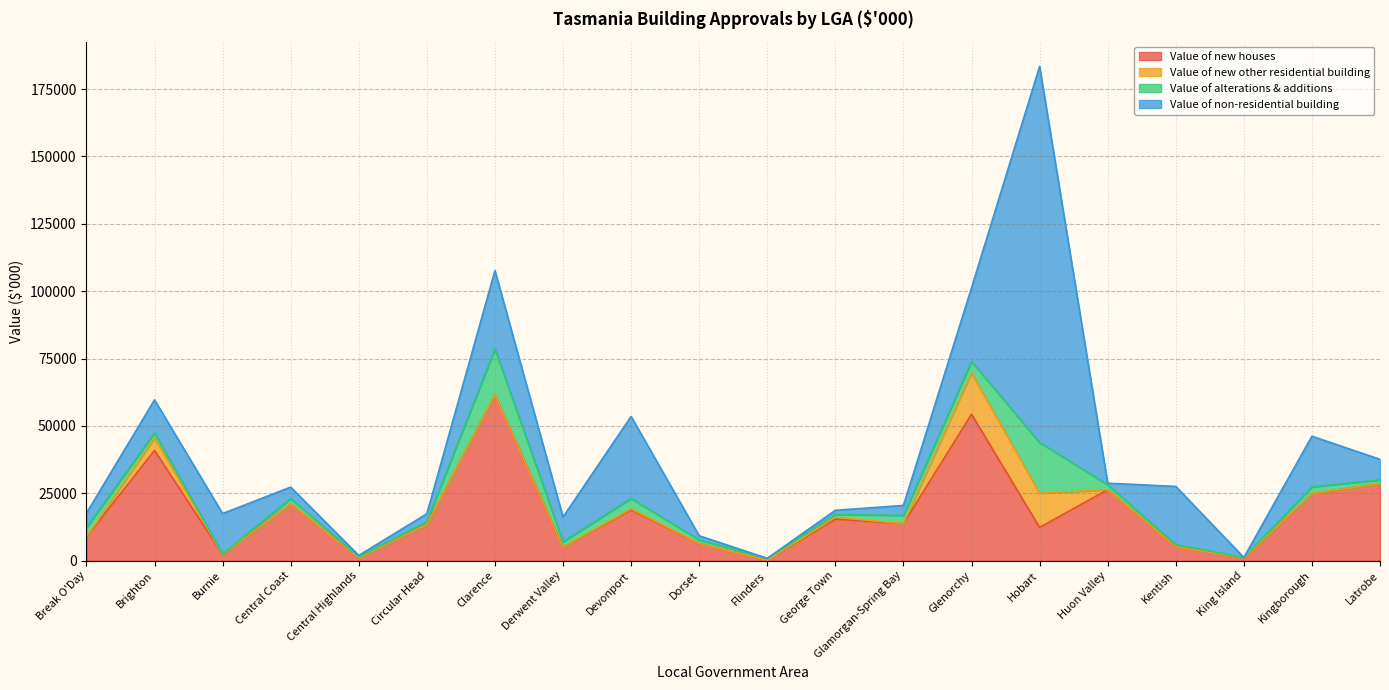

Rank the series by their maximum value, from lowest to highest.

Value of new other residential building, Value of alterations & additions, Value of new houses, Value of non-residential building